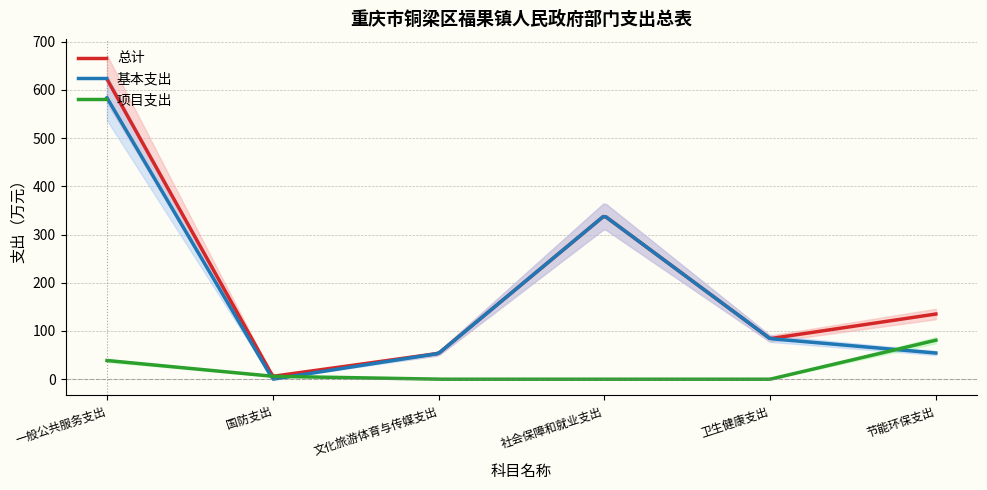

Reading left to right, list all the values displayed in this chart.

总计: 一般公共服务支出=622.4	国防支出=6.0	文化旅游体育与传媒支出=53.4	社会保障和就业支出=339.1	卫生健康支出=84.1	节能环保支出=135.2
基本支出: 一般公共服务支出=583.6	国防支出=0.0	文化旅游体育与传媒支出=53.4	社会保障和就业支出=339.1	卫生健康支出=84.1	节能环保支出=54.3
项目支出: 一般公共服务支出=38.8	国防支出=6.0	文化旅游体育与传媒支出=0.0	社会保障和就业支出=0.0	卫生健康支出=0.0	节能环保支出=80.9